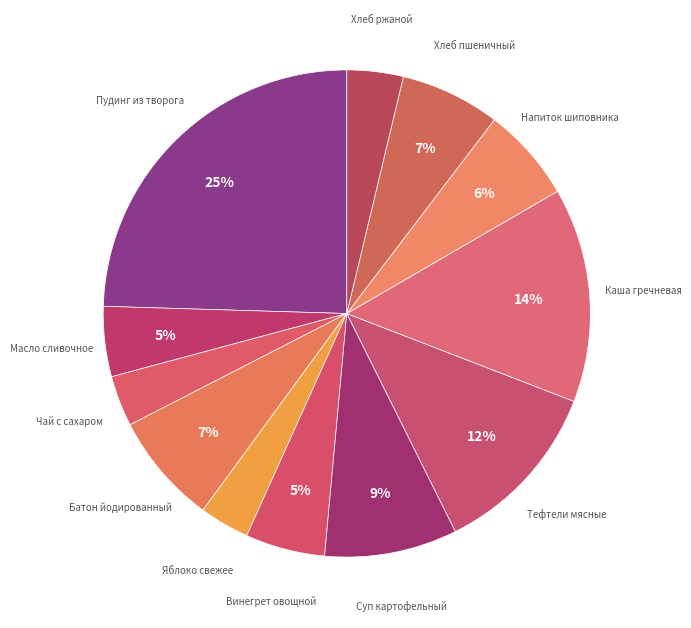

How many slices are in this pie chart?

12